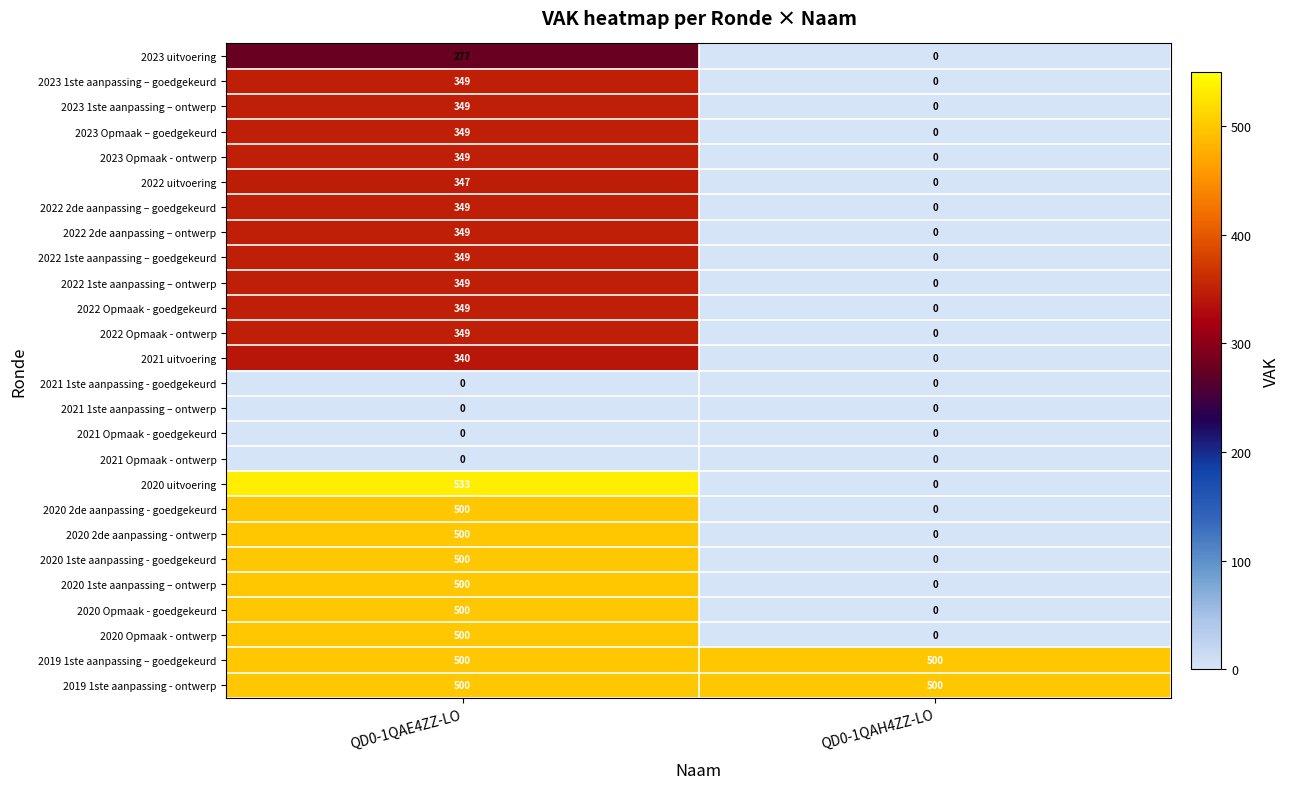

Read the 2019 1ste aanpassing – goedgekeurd value at QD0-1QAE4ZZ-LO.

500